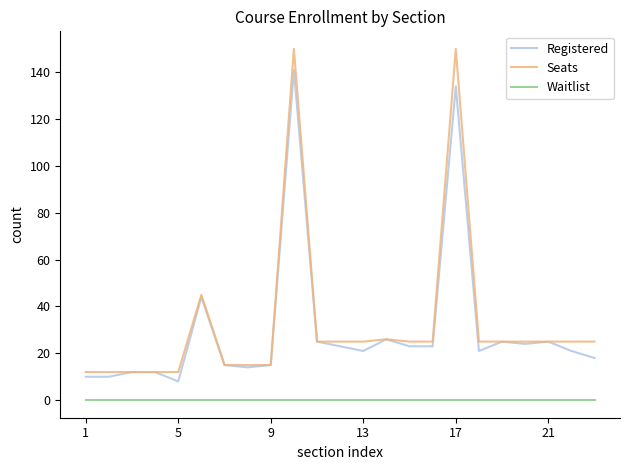

True or false: Waitlist and Registered cross at least once.

False